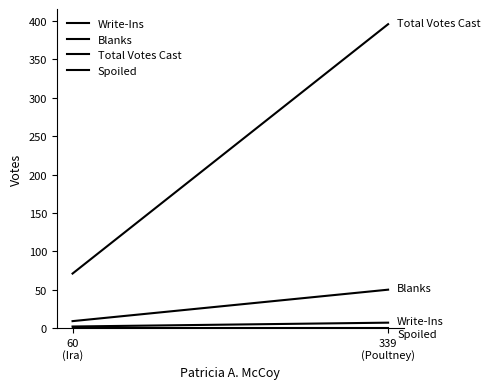

Count the number of data series in this chart.

4